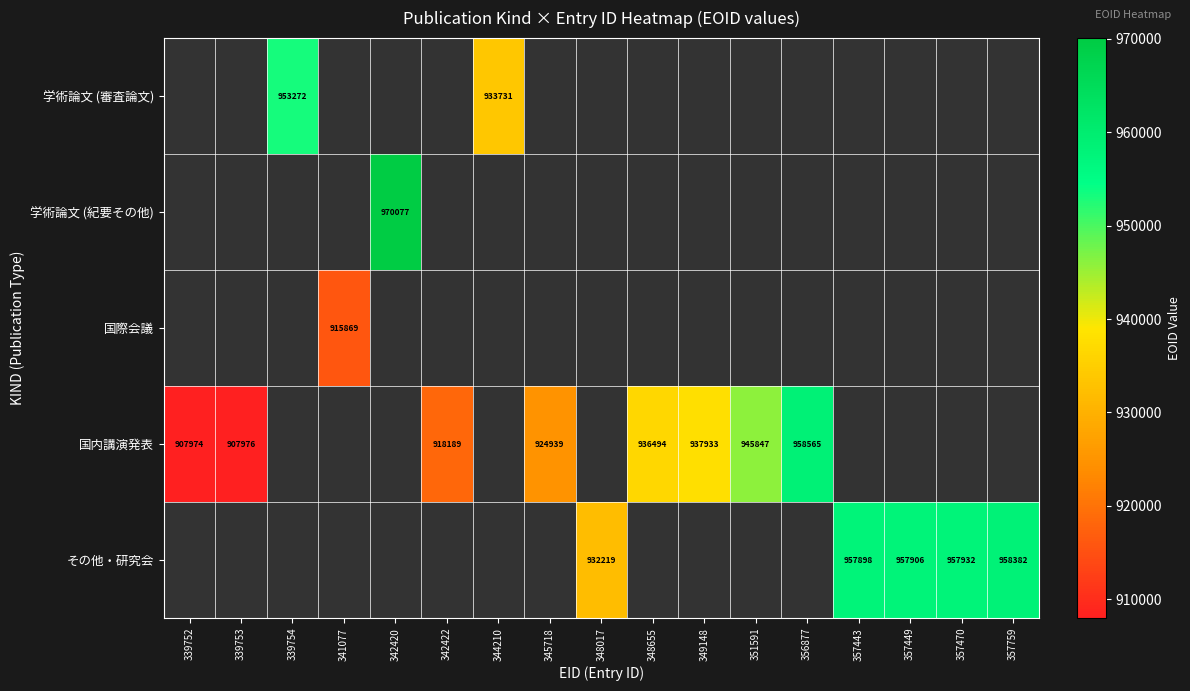

Is it true that 学術論文 (審査論文) equals 933731 at 344210?

True